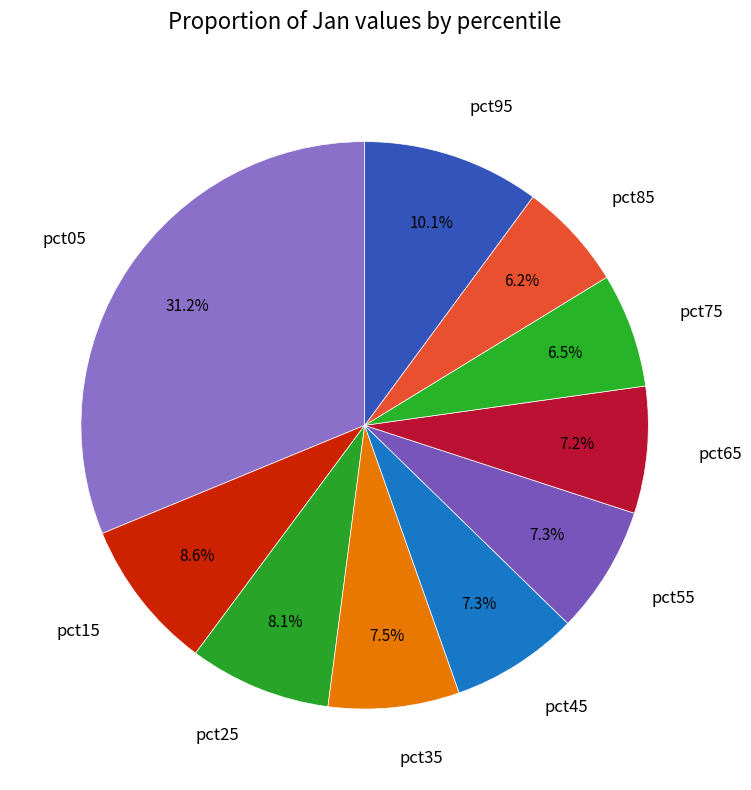

How many slices are in this pie chart?

10